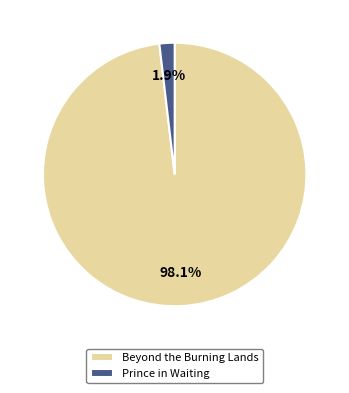

Does Beyond the Burning Lands represent more than half of the total?

Yes